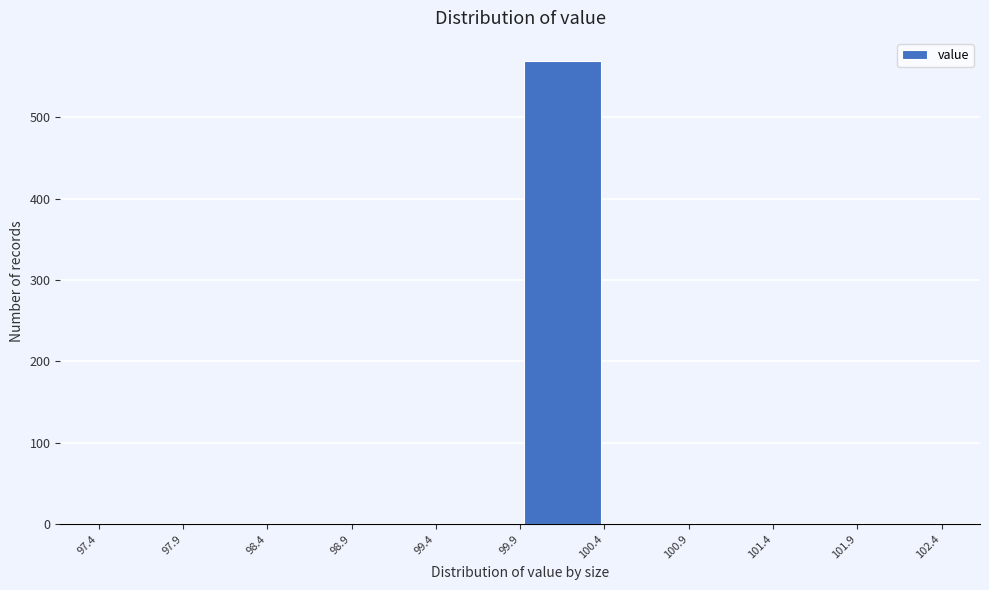

Reading left to right, list every bar in this chart as the range it spans on the x-axis followed by its height. The values are not printed on the chart, so give them approximately, as read against the axis.

97.4 to 97.9: 0
97.9 to 98.4: 0
98.4 to 98.9: 0
98.9 to 99.4: 0
99.4 to 99.9: 0
99.9 to 100.4: 570
100.4 to 100.9: 0
100.9 to 101.4: 0
101.4 to 101.9: 0
101.9 to 102.4: 0